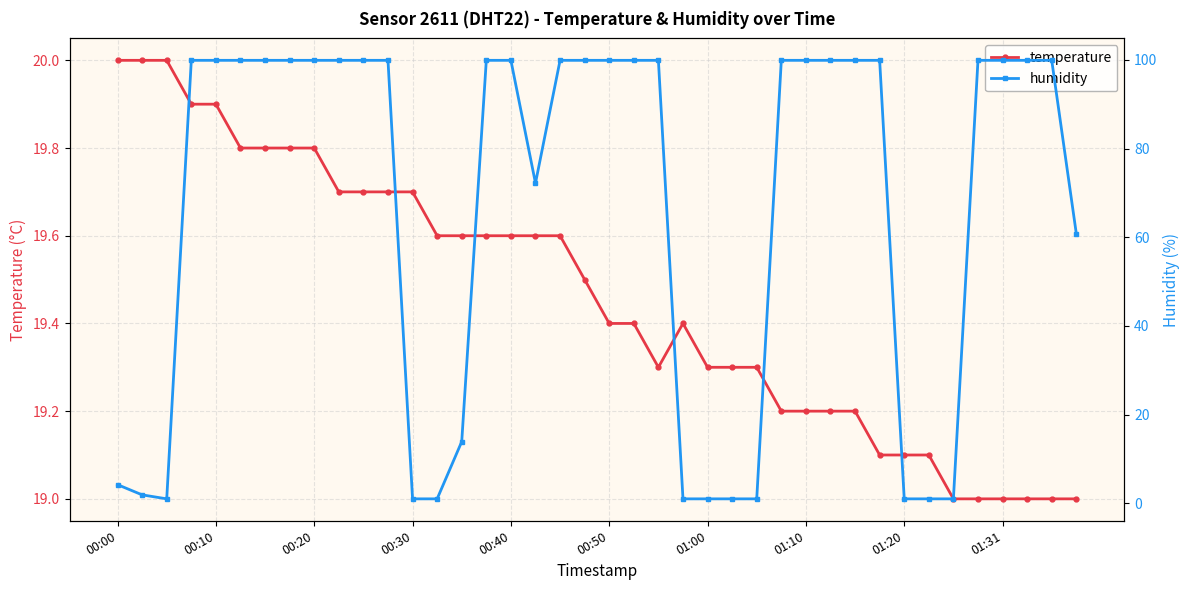

Reading left to right, what are all the values shown in this chart?

temperature: 20.0	20.0	20.0	19.9	19.9	19.8	19.8	19.8	19.8	19.7	19.7	19.7	19.7	19.6	19.6	19.6	19.6	19.6	19.6	19.5	19.4	19.4	19.3	19.4	19.3	19.3	19.3	19.2	19.2	19.2	19.2	19.1	19.1	19.1	19.0	19.0	19.0	19.0	19.0	19.0
humidity: 4.2	1.9	1.0	99.9	99.9	99.9	99.9	99.9	99.9	99.9	99.9	99.9	1.0	1.0	13.9	99.9	99.9	72.2	99.9	99.9	99.9	99.9	99.9	1.0	1.0	1.0	1.0	99.9	99.9	99.9	99.9	99.9	1.0	1.0	1.0	99.9	99.9	99.9	99.9	60.8